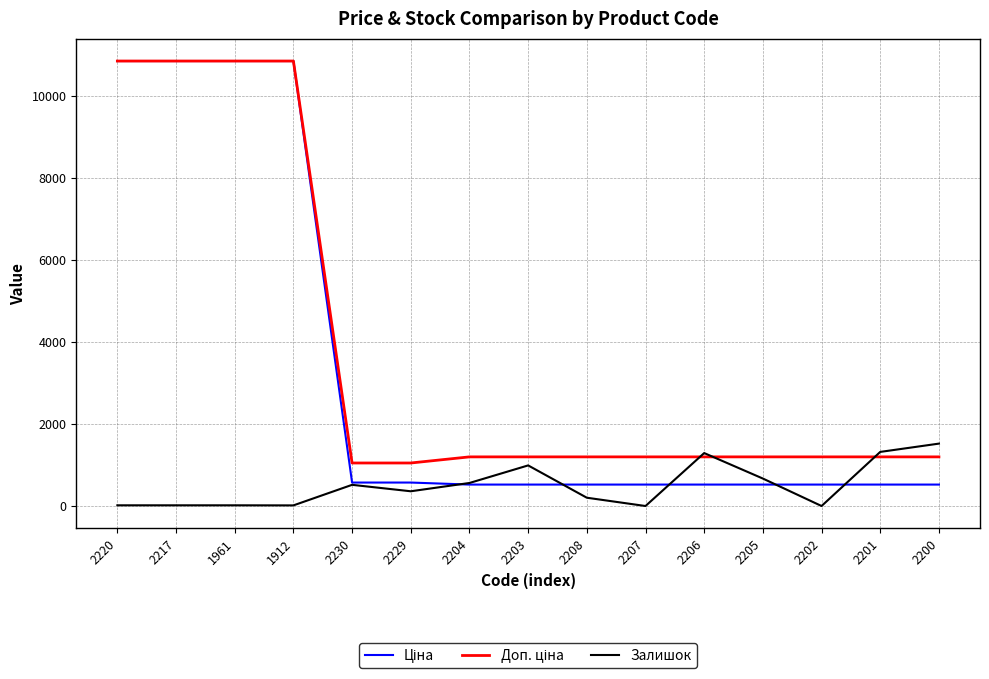

What is the difference between the highest and lowest values at 2205?

674.7